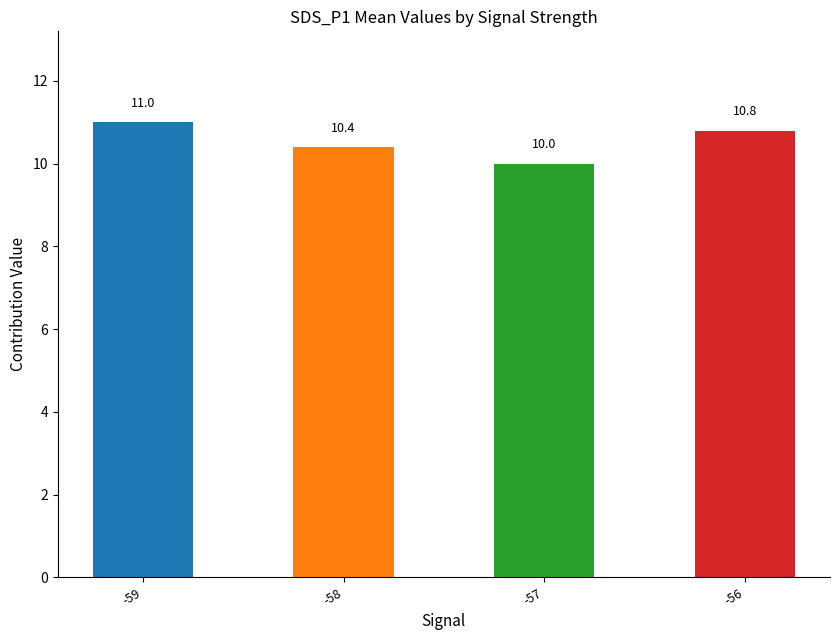

What is the minimum value shown in the chart?

10.0